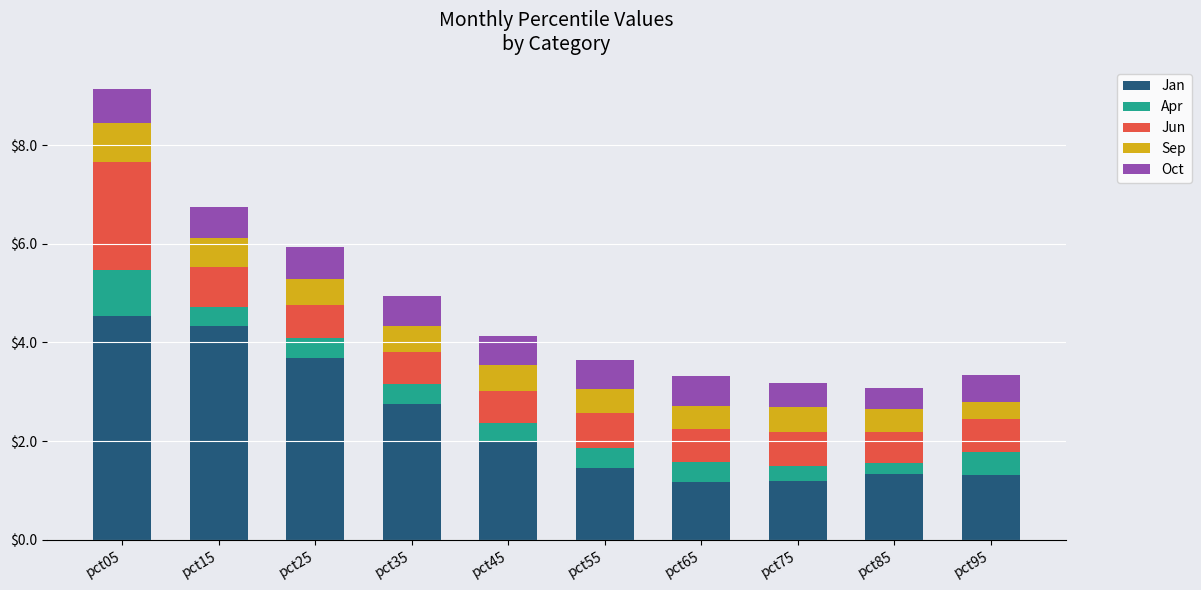

The value of Jan at pct35 is 3.8. True or false?

False